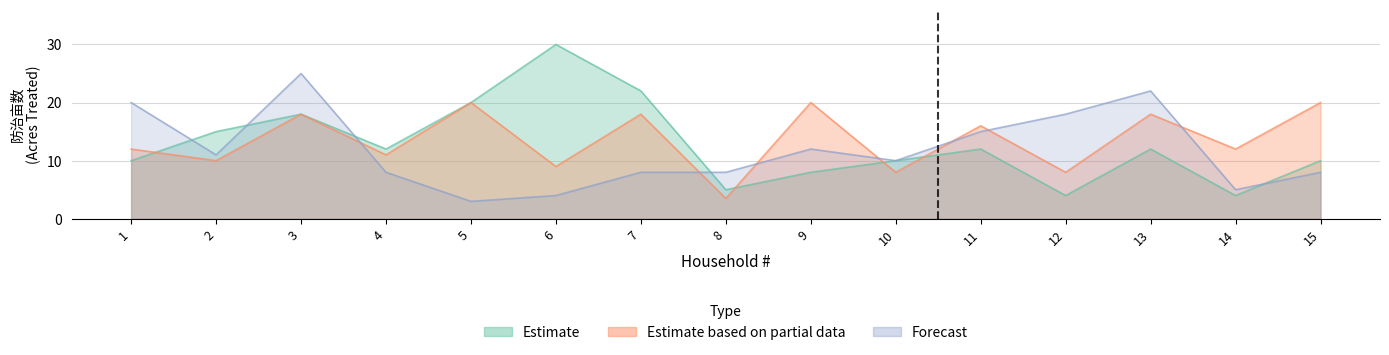

What is the sum of all Forecast values?

177.0